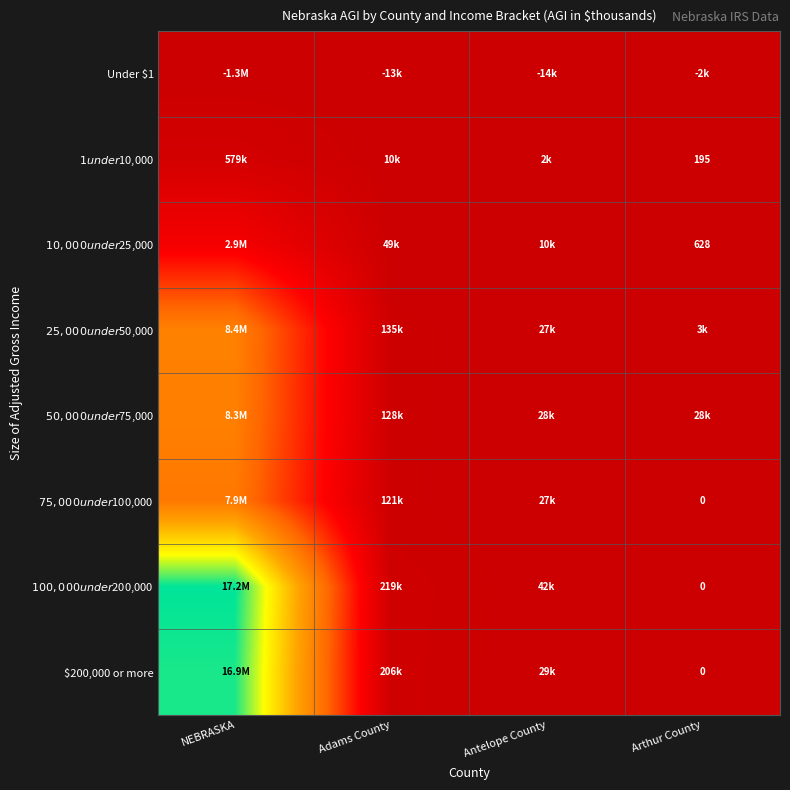

At which label does $25,000 under $50,000 reach its minimum?

Arthur County